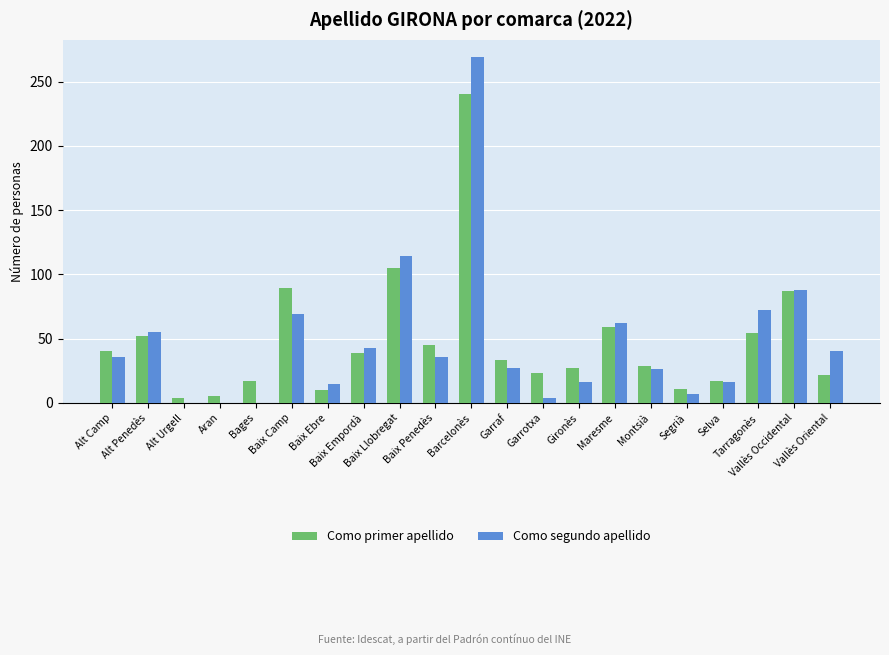

What is the total value across all series at Vallès Oriental?

62